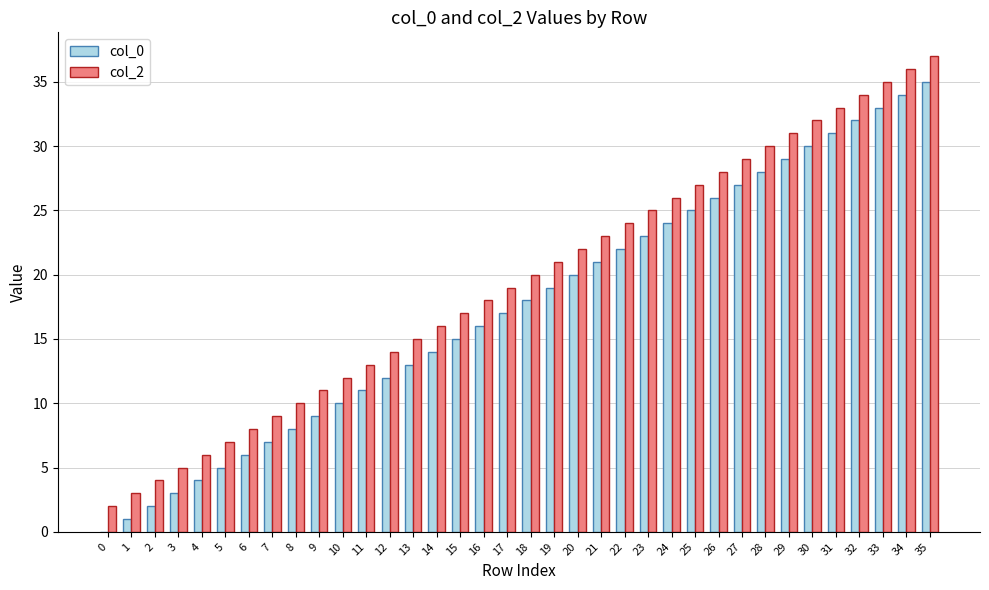

What is the total value across all series at 11?

24